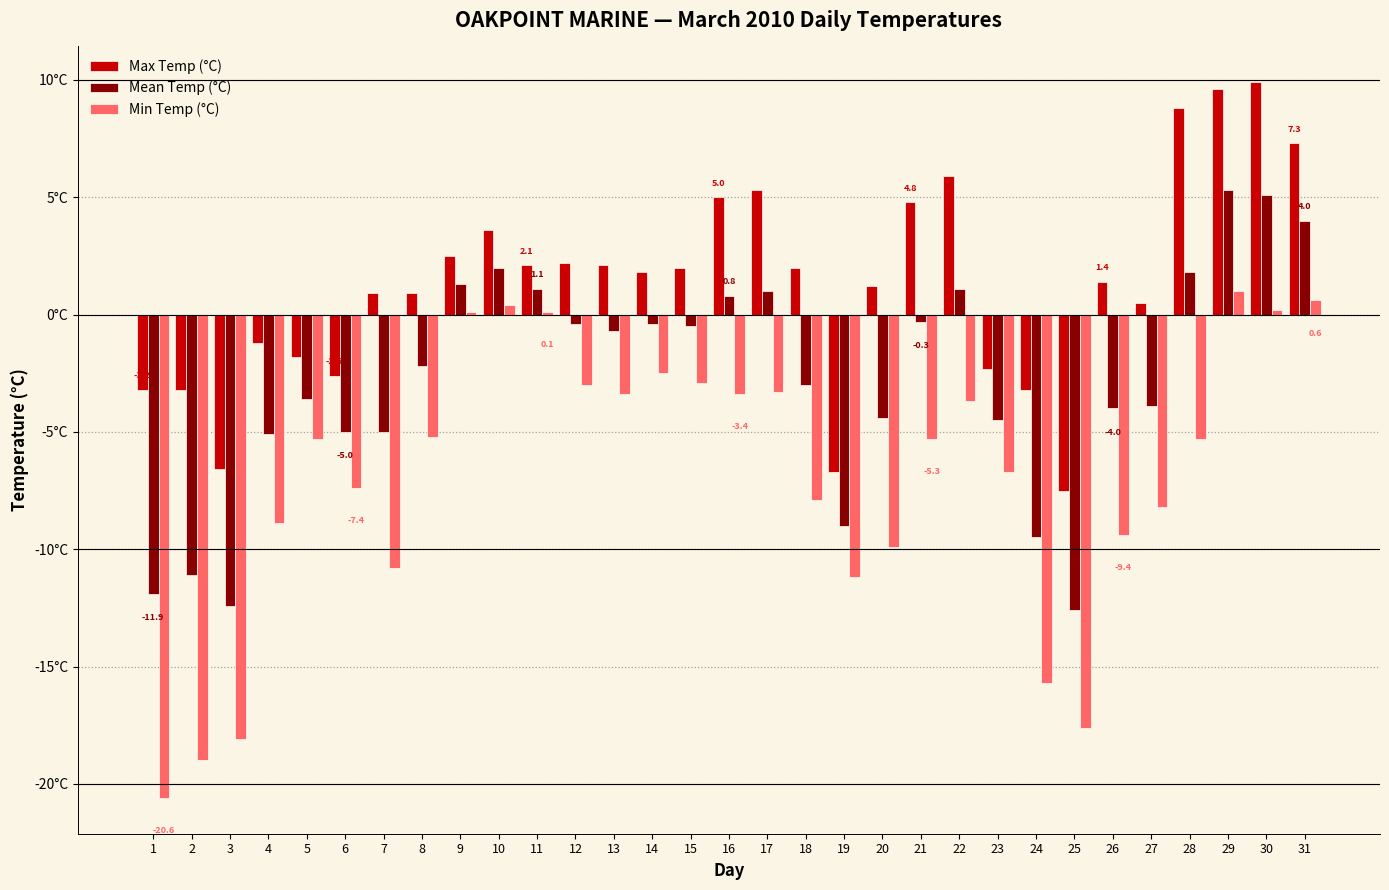

What are all the series names shown in the legend?

Max Temp (°C), Mean Temp (°C), Min Temp (°C)